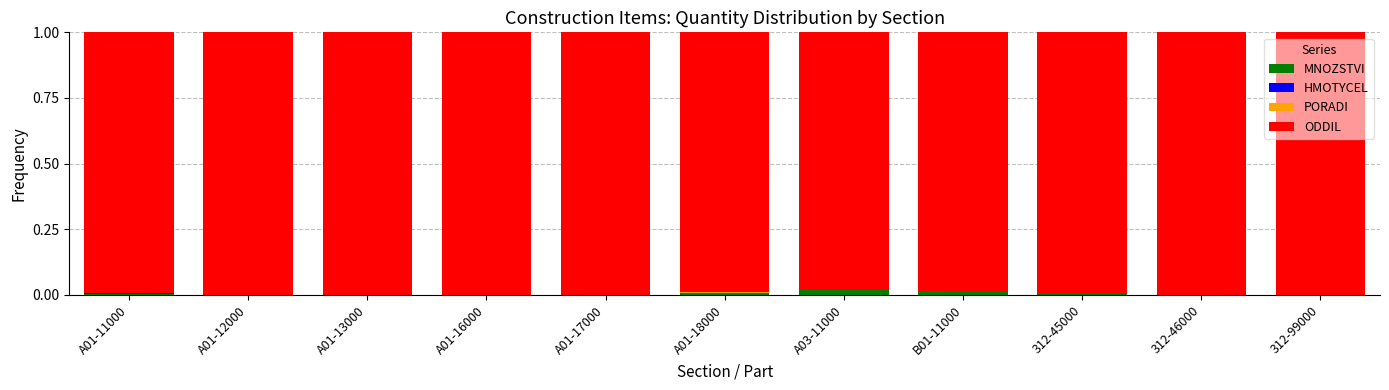

Are the bars grouped side by side (vs. stacked)?

No